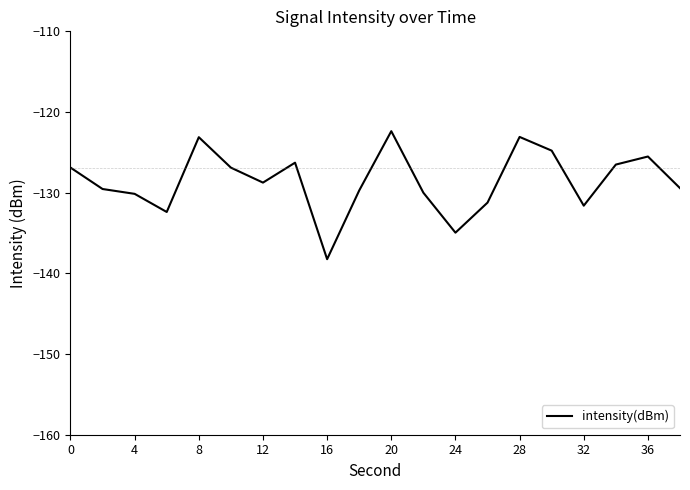

What is the minimum value shown in the chart?

-138.2